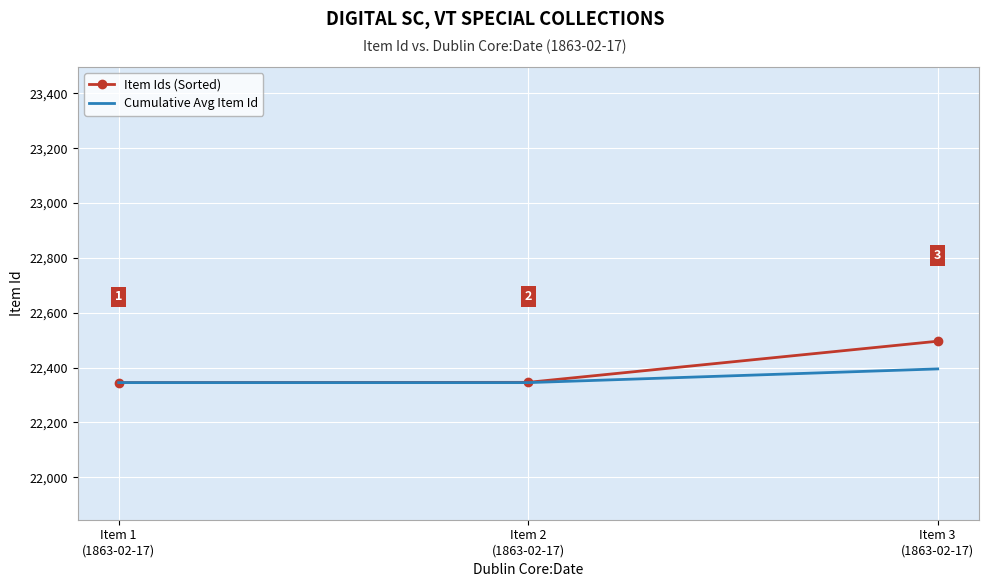

Reading left to right, what are all the values shown in this chart?

Item Ids (Sorted): Item 1
(1863-02-17)=22345	Item 2
(1863-02-17)=22346	Item 3
(1863-02-17)=22496
Cumulative Avg Item Id: Item 1
(1863-02-17)=22345	Item 2
(1863-02-17)=22345	Item 3
(1863-02-17)=22395